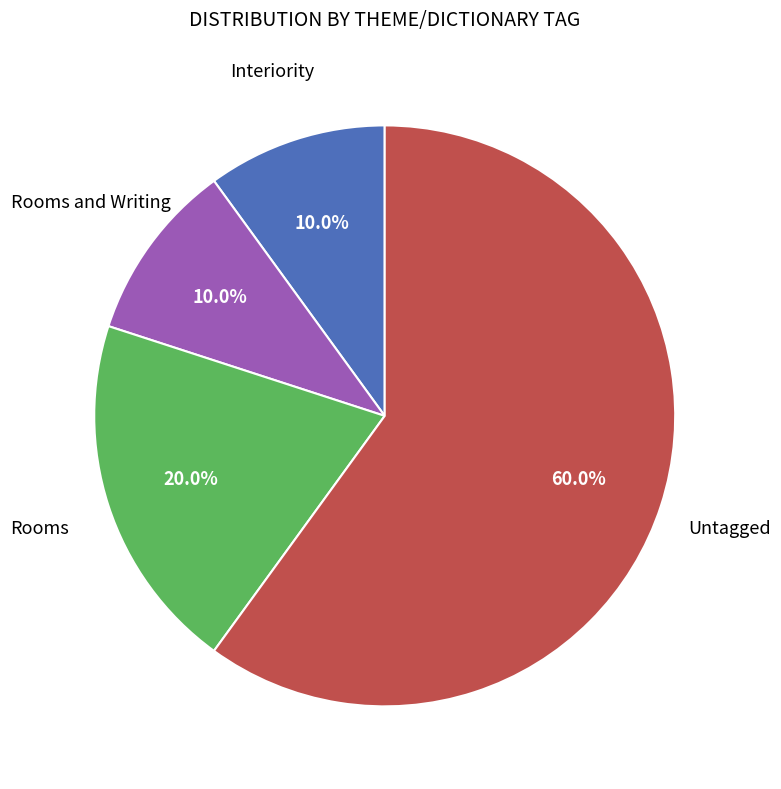

Is there any slice that represents more than half of the pie?

Yes